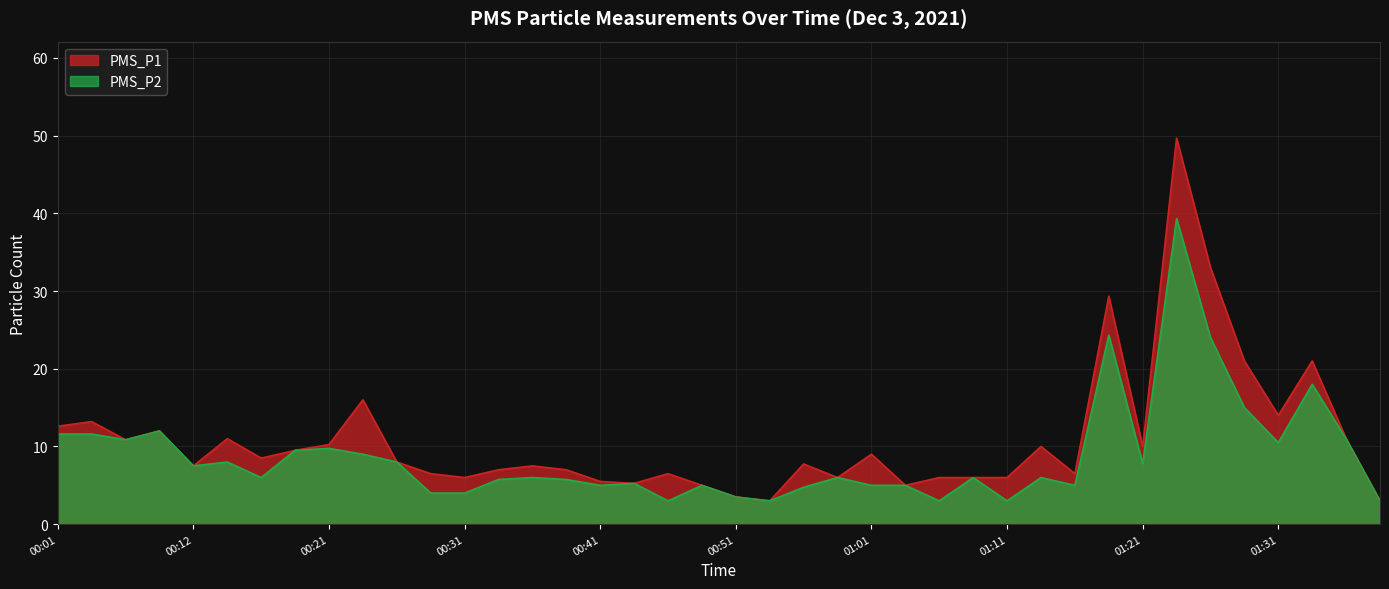

What is the average value of the PMS_P1 series?

10.9